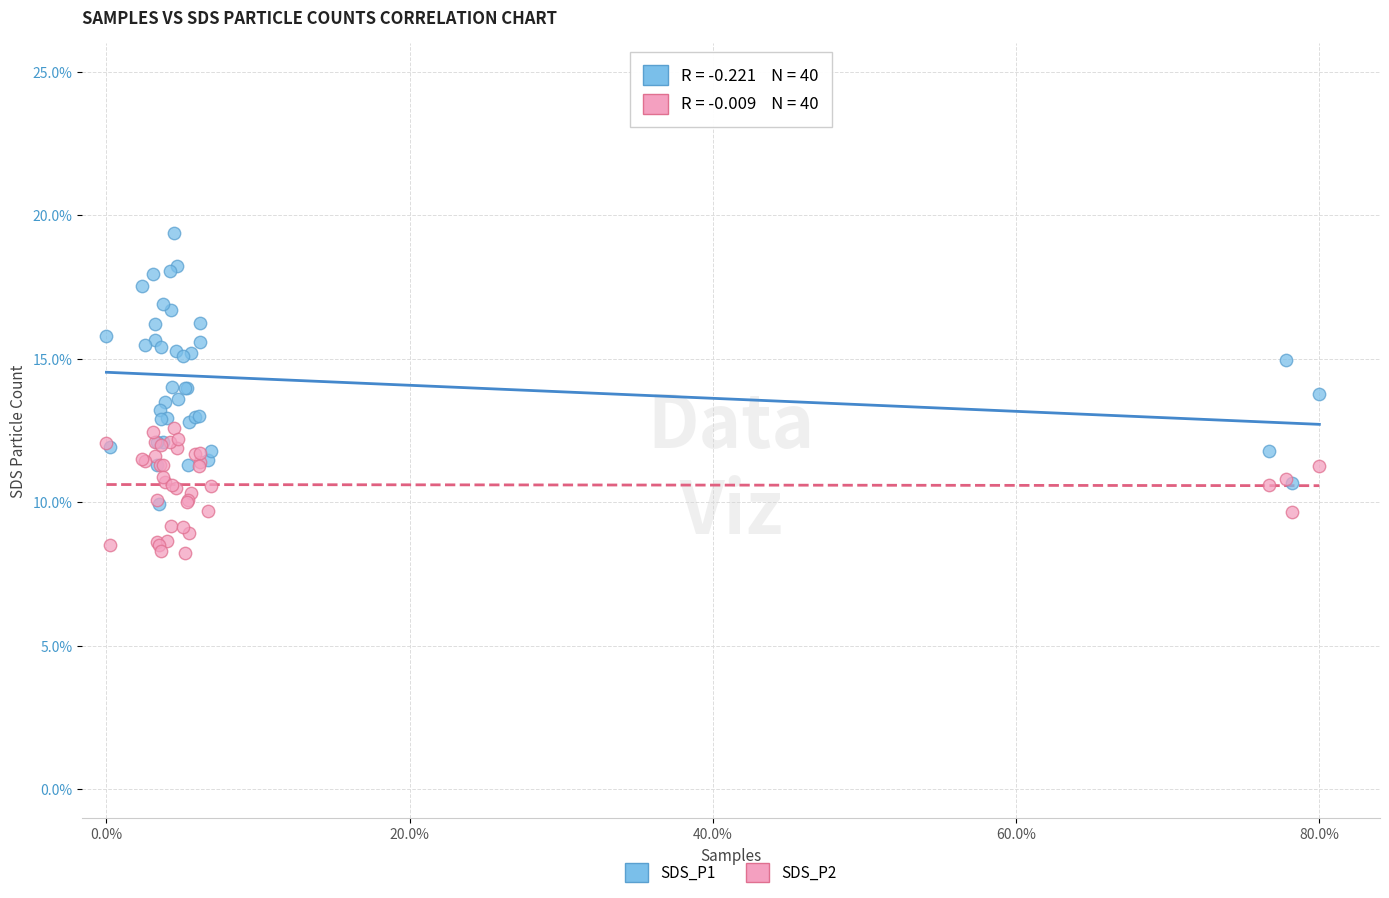

What are all the series names shown in the legend?

SDS_P1, SDS_P2